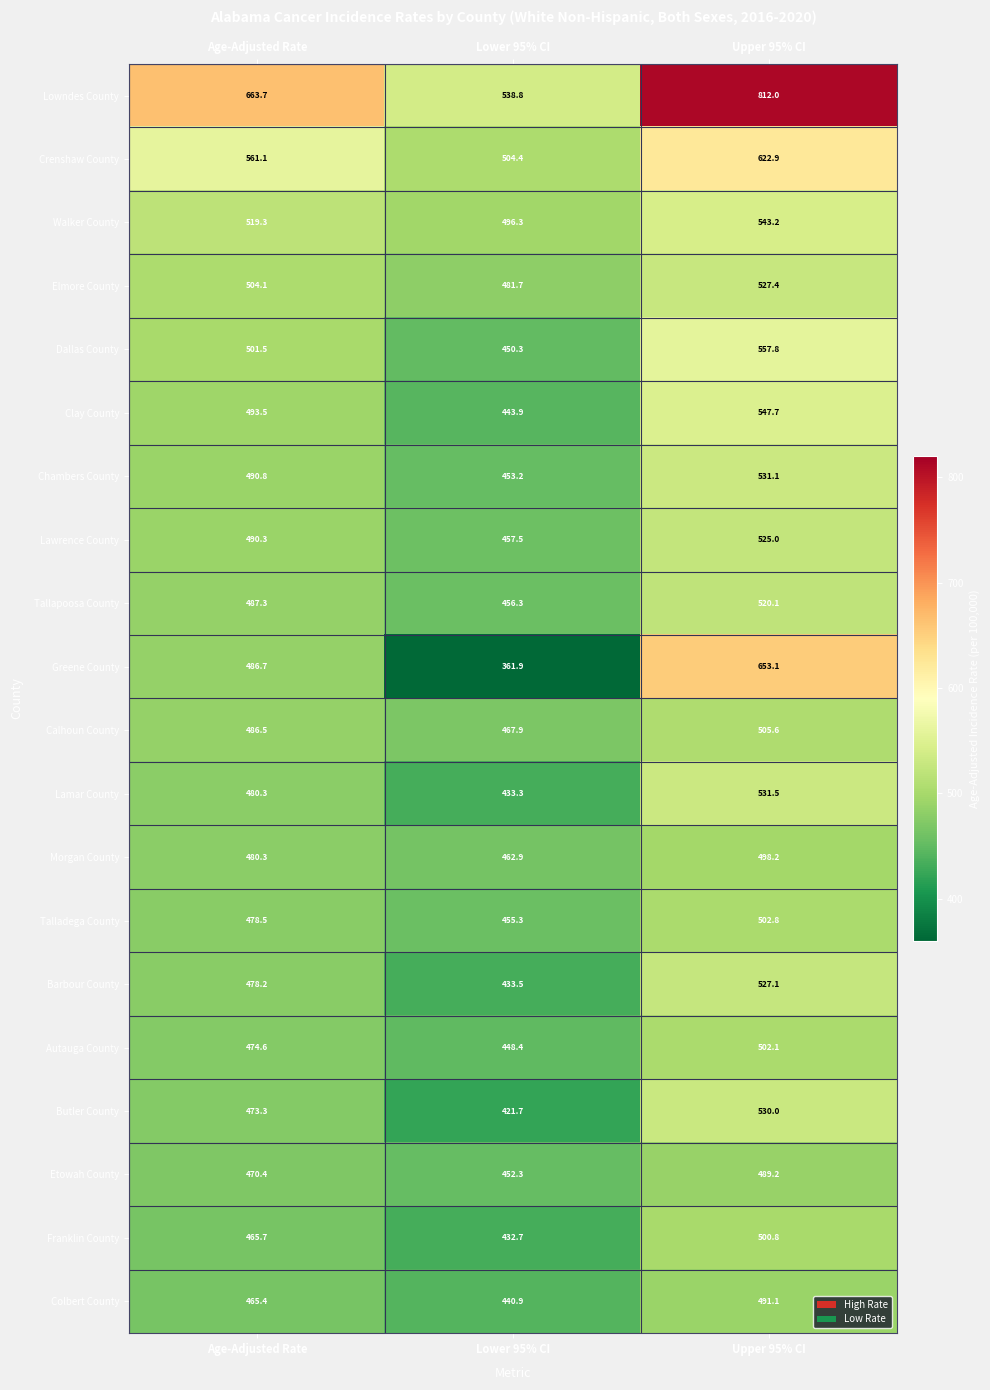

At which label does Chambers County reach its peak?

Upper 95% CI